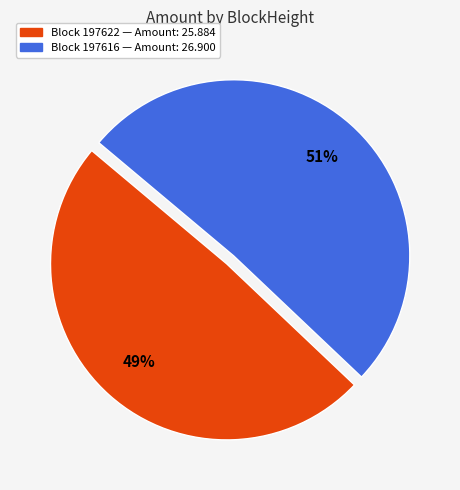

Is there any slice that represents more than half of the pie?

Yes